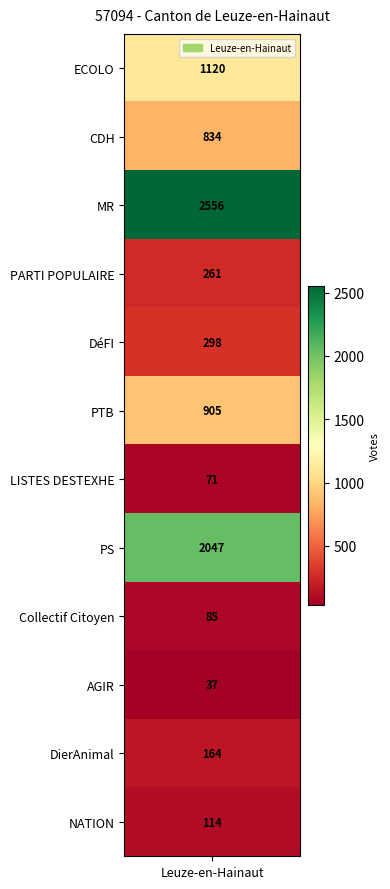

Which has a higher value, DierAnimal or PARTI POPULAIRE?

PARTI POPULAIRE